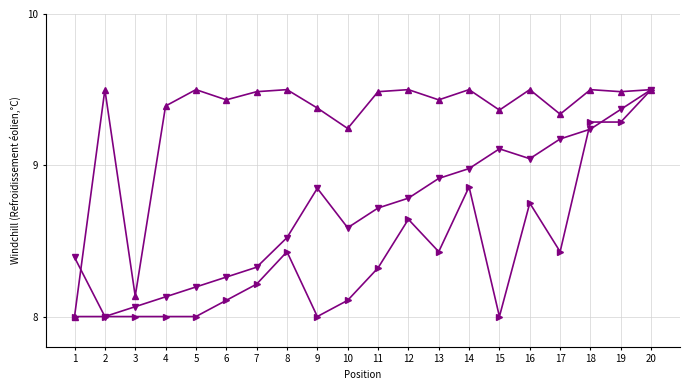

What is the greatest value displayed?

9.5